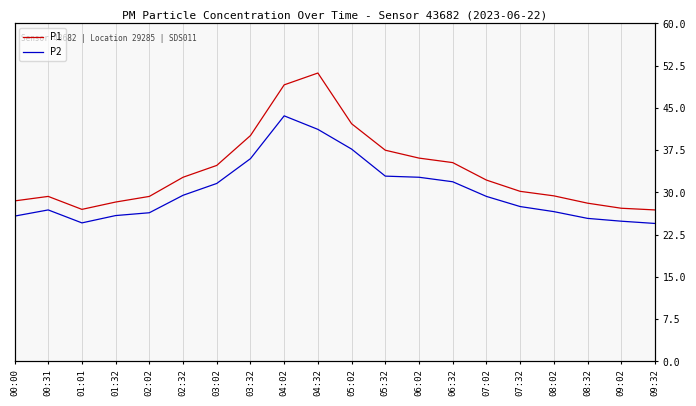

The P2 series shows 24.9 at 09:02. True or false?

True